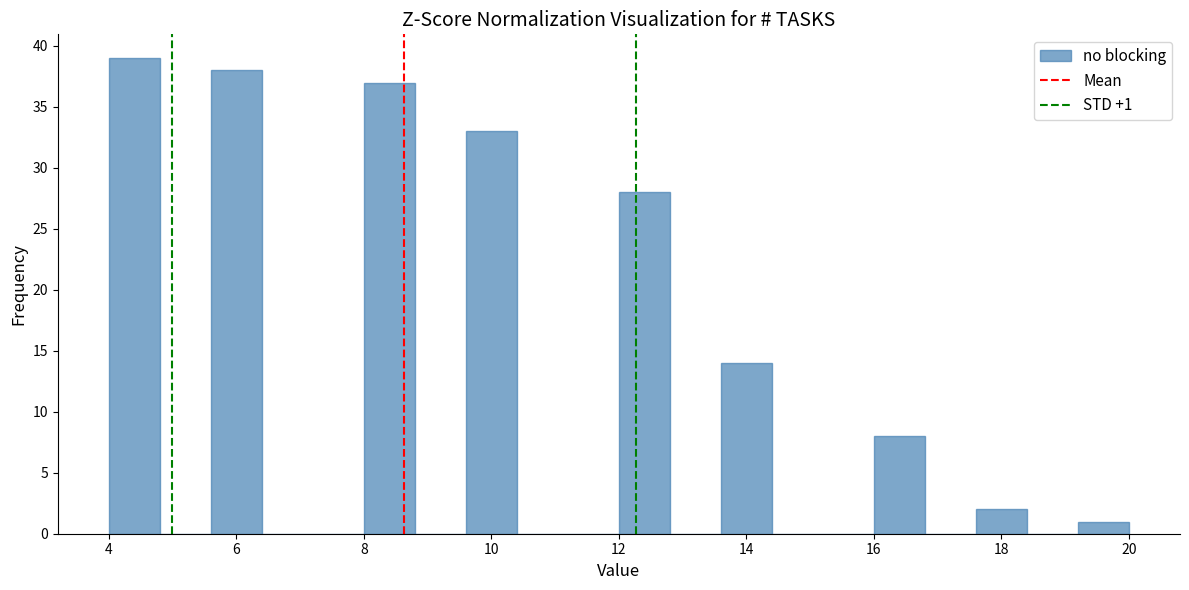

Which range on the x-axis has the tallest bar?

4.0 to 4.8